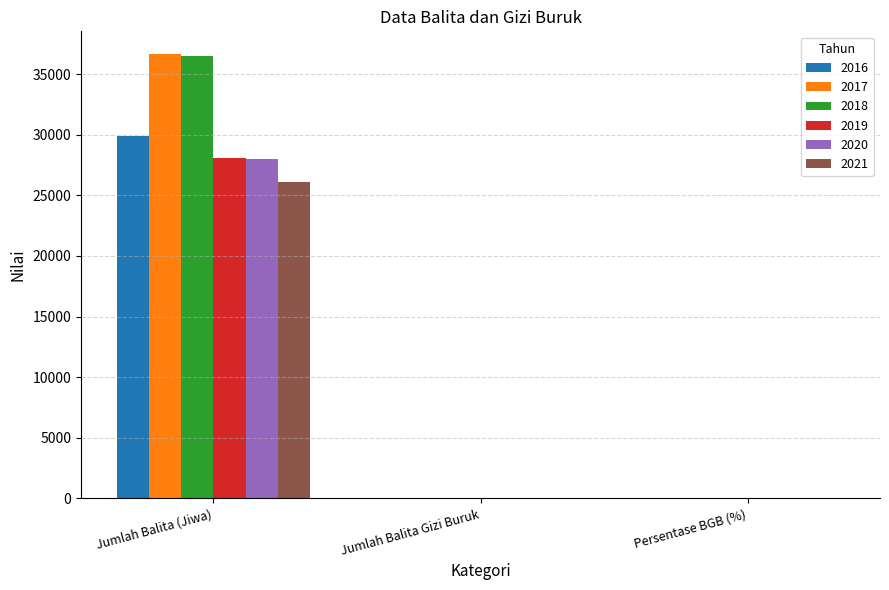

At which category is the sum across all series the highest?

Jumlah Balita (Jiwa)